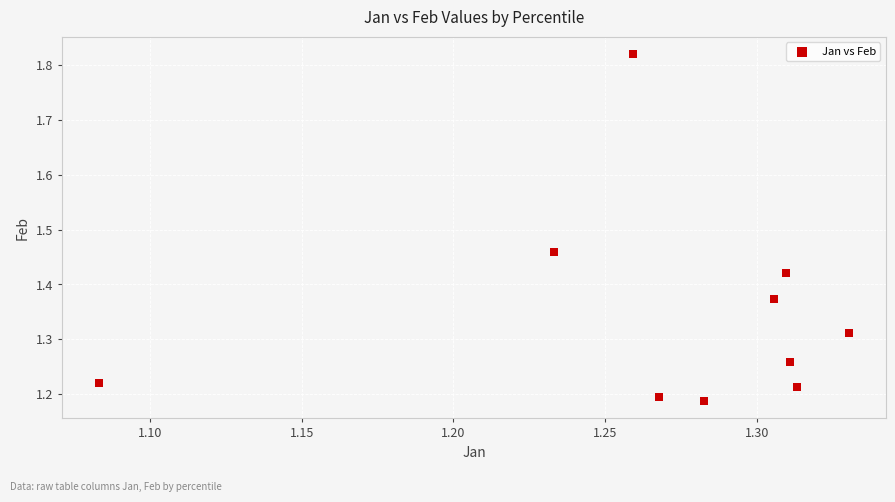

What is the range of Y values (max minus min)?

0.6